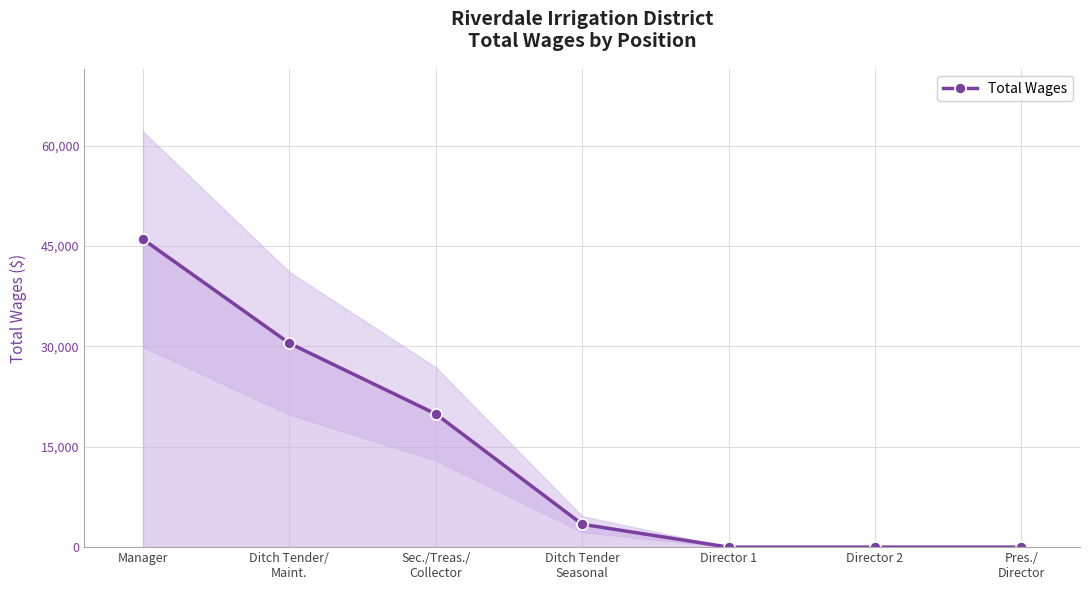

What position from the right is Ditch Tender
Seasonal?

4